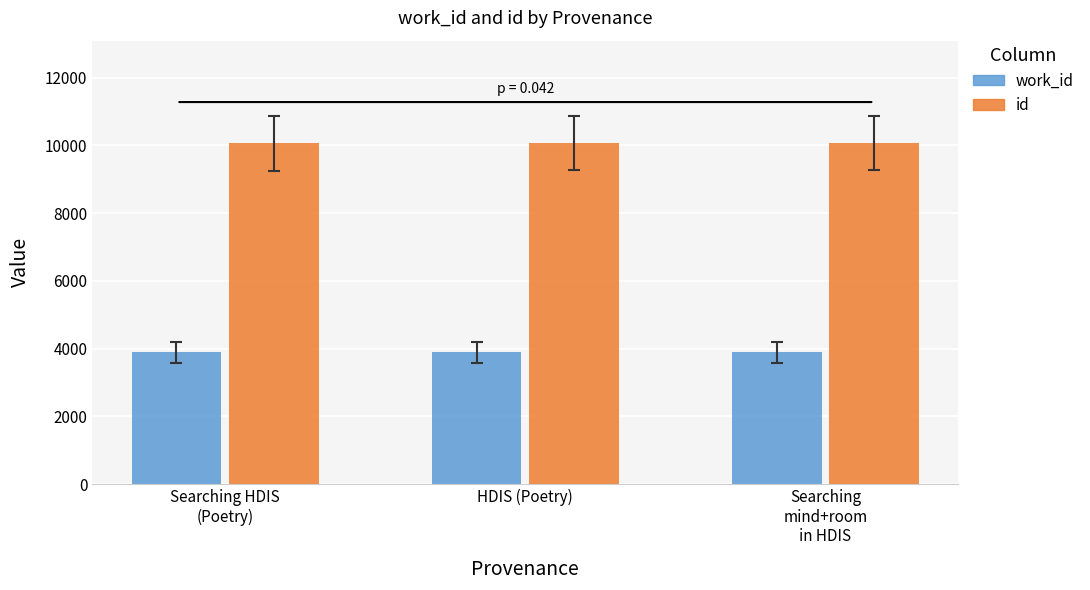

What is the difference between the maximum and minimum values in the id series?

8